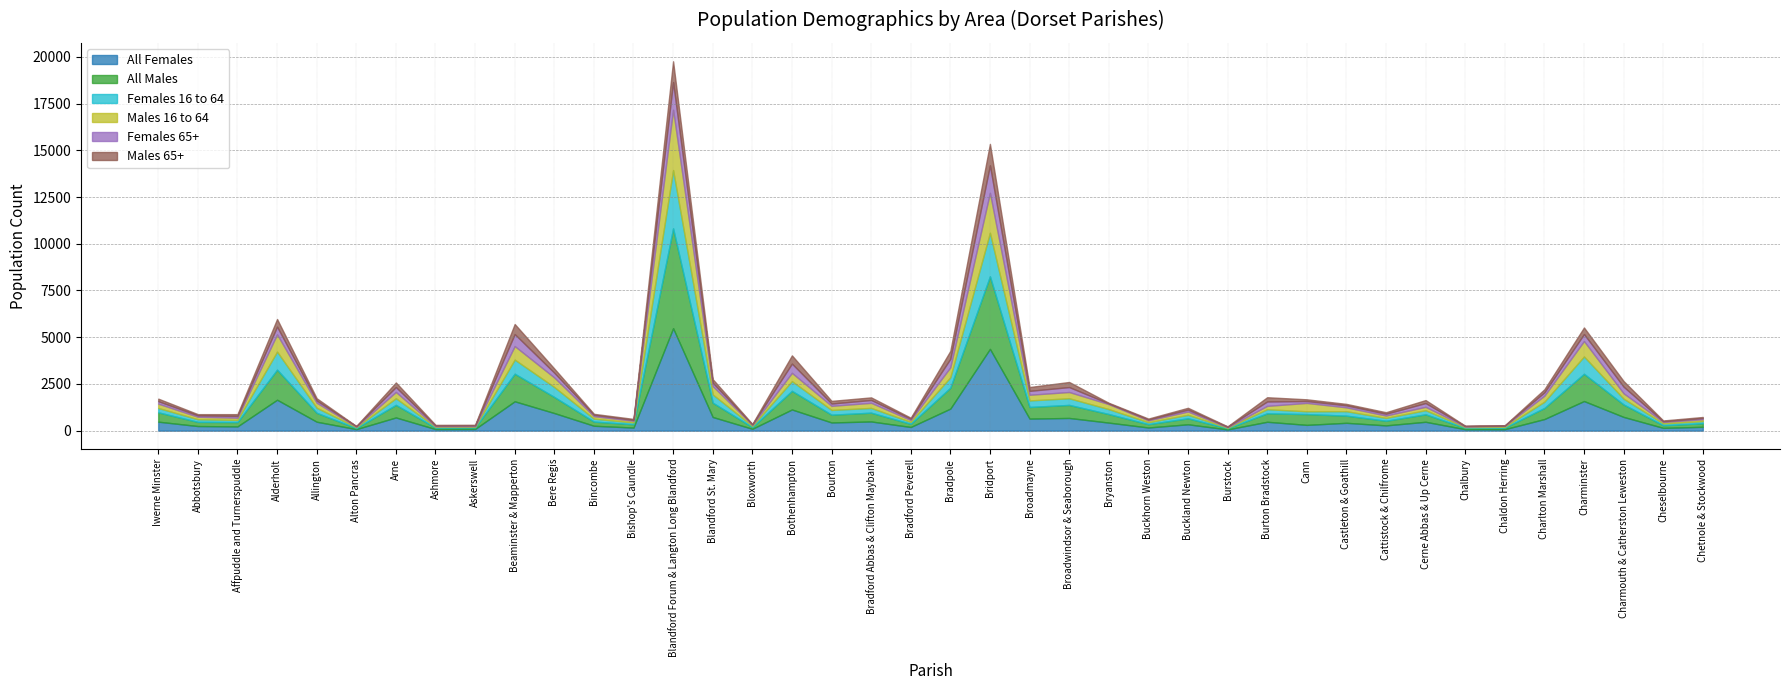

What are all the series names shown in the legend?

All Females, All Males, Females 16 to 64, Males 16 to 64, Females 65+, Males 65+